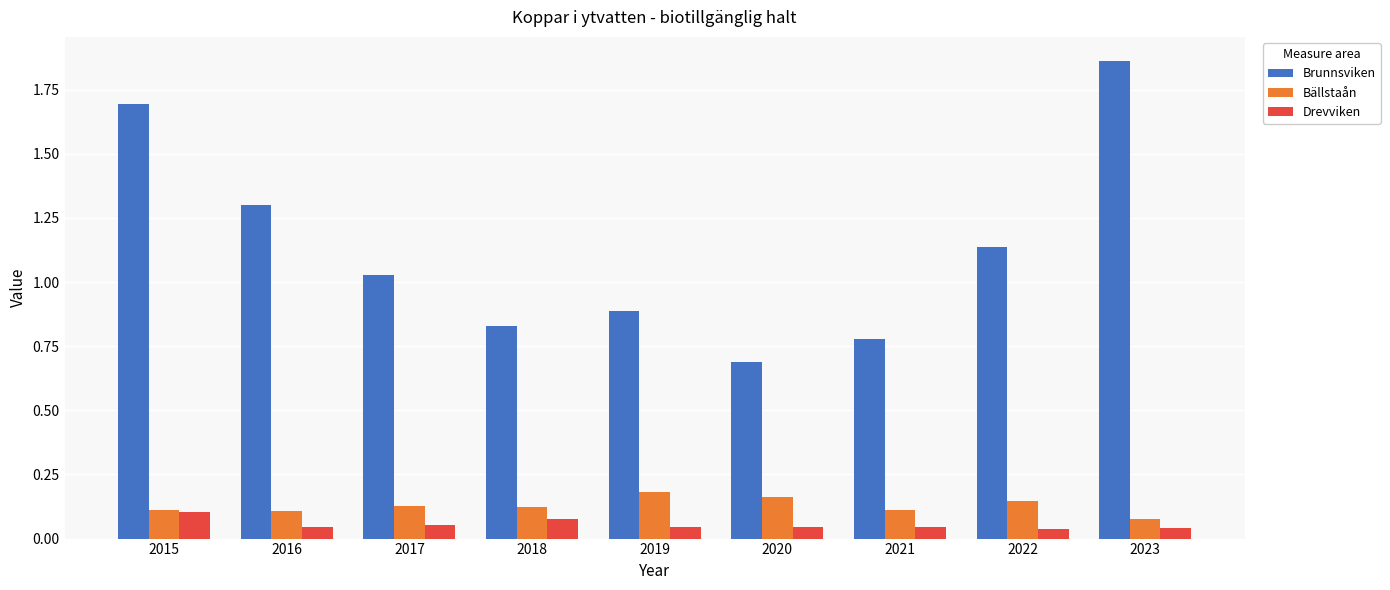

How many values in the Brunnsviken series exceed 1?

5